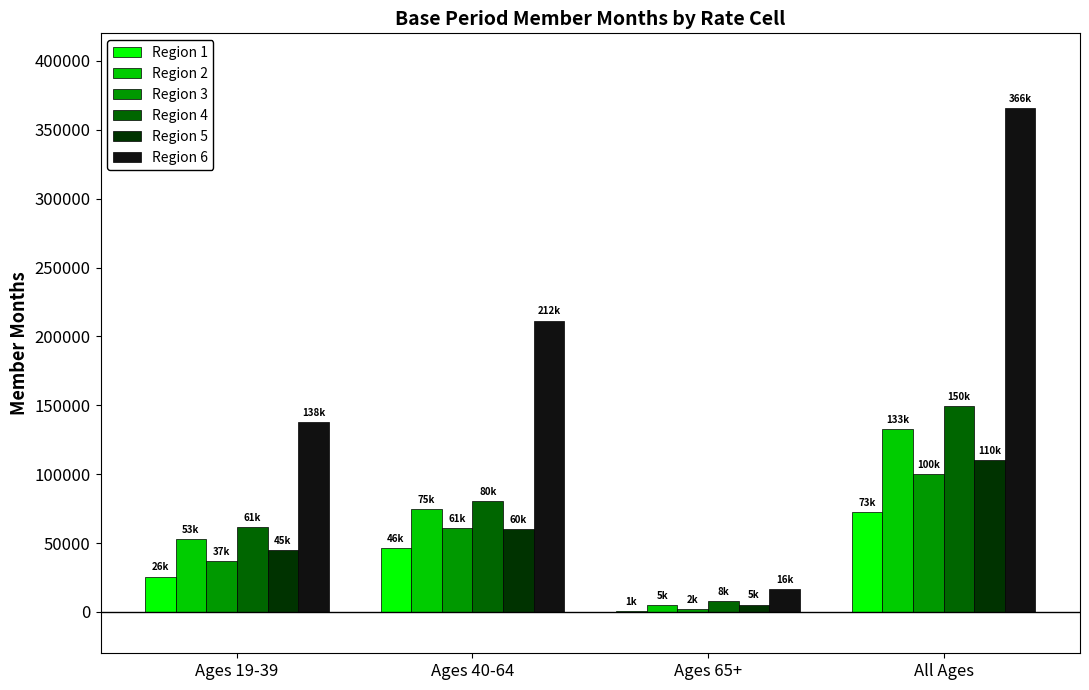

The value of Region 3 at Ages 19-39 is 36784. True or false?

True